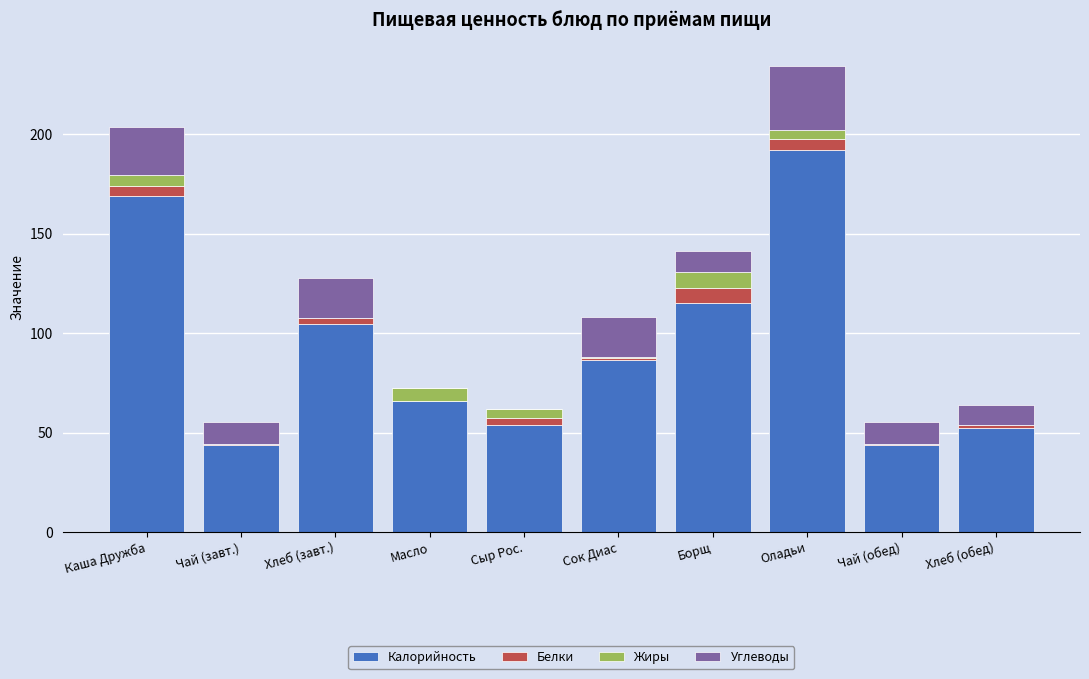

The value of Калорийность at Сыр Рос. is 15.6. True or false?

False